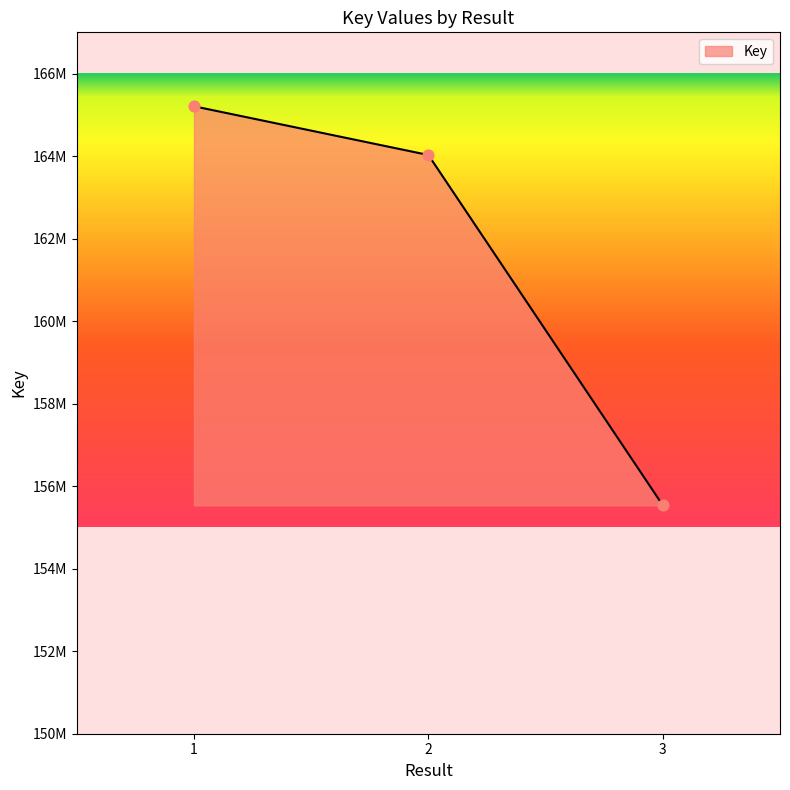

What is the change in value from 1 to 2?

-1181077